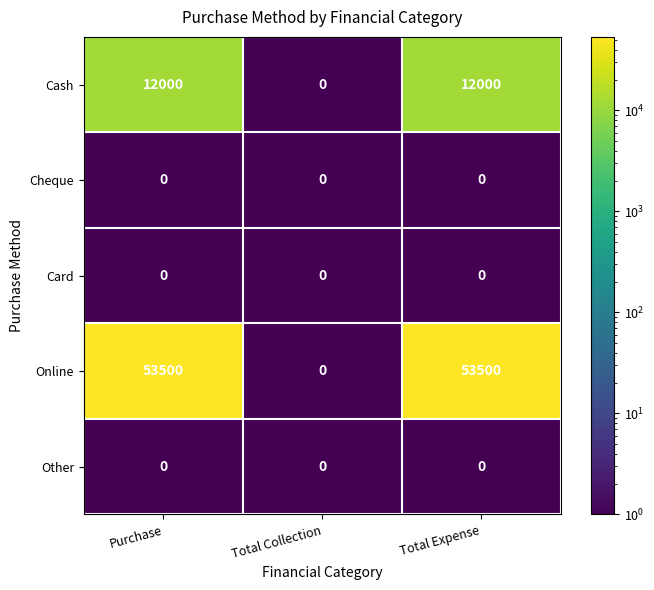

What is the difference between the maximum and minimum values in the Cash series?

12000